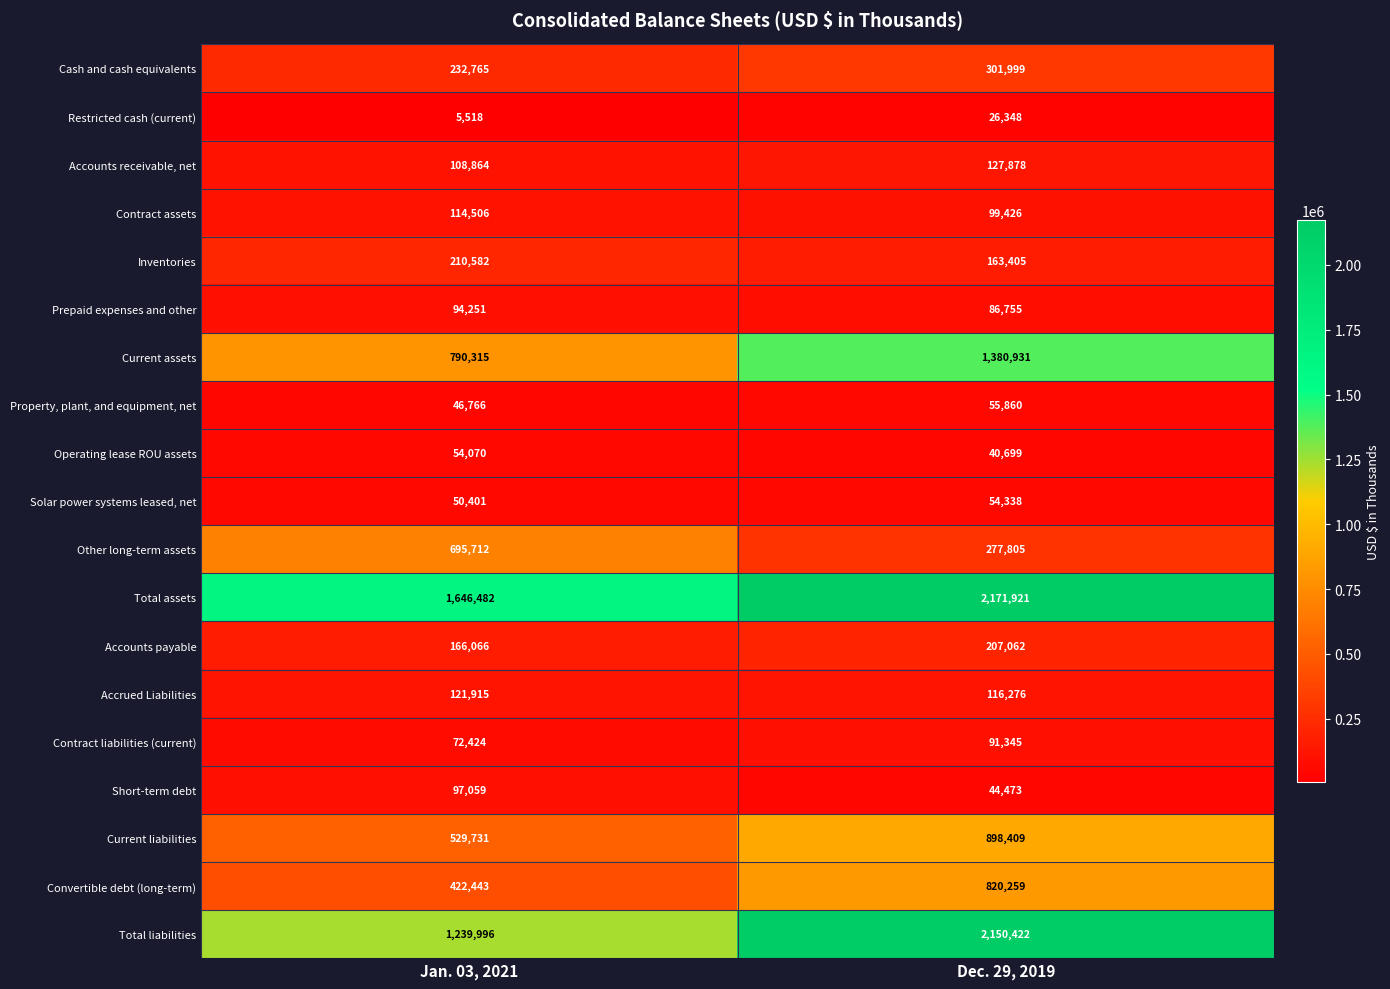

Read the Contract assets value at Jan. 03, 2021.

114506